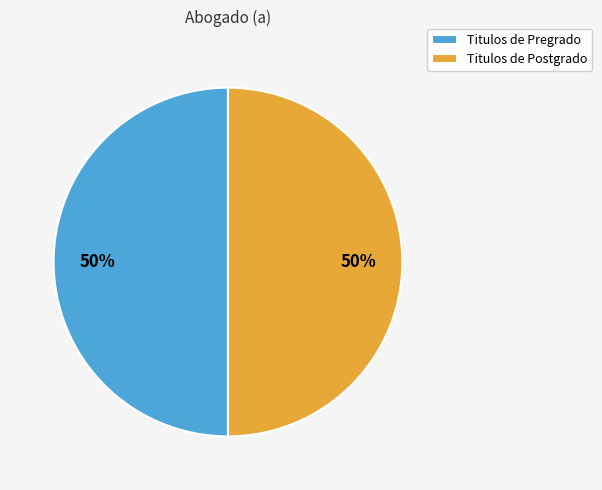

How many slices are in this pie chart?

2